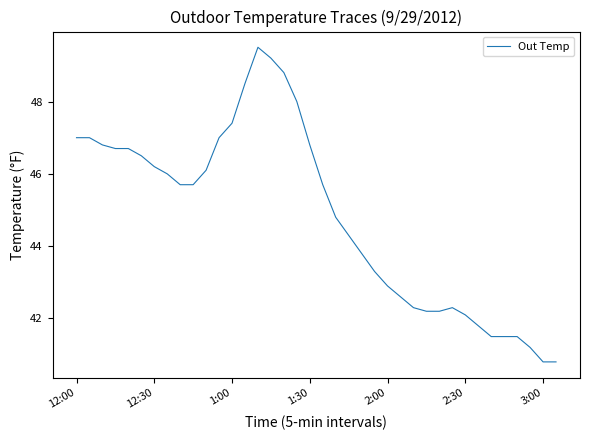

What is the difference between the maximum and minimum values?

8.7